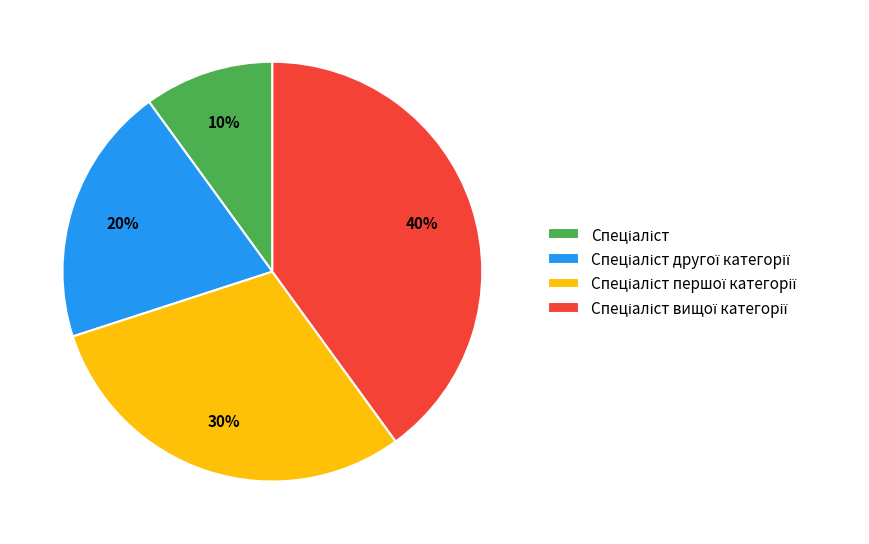

To the nearest percent, what is the difference between the largest and smallest slice percentages?

30%